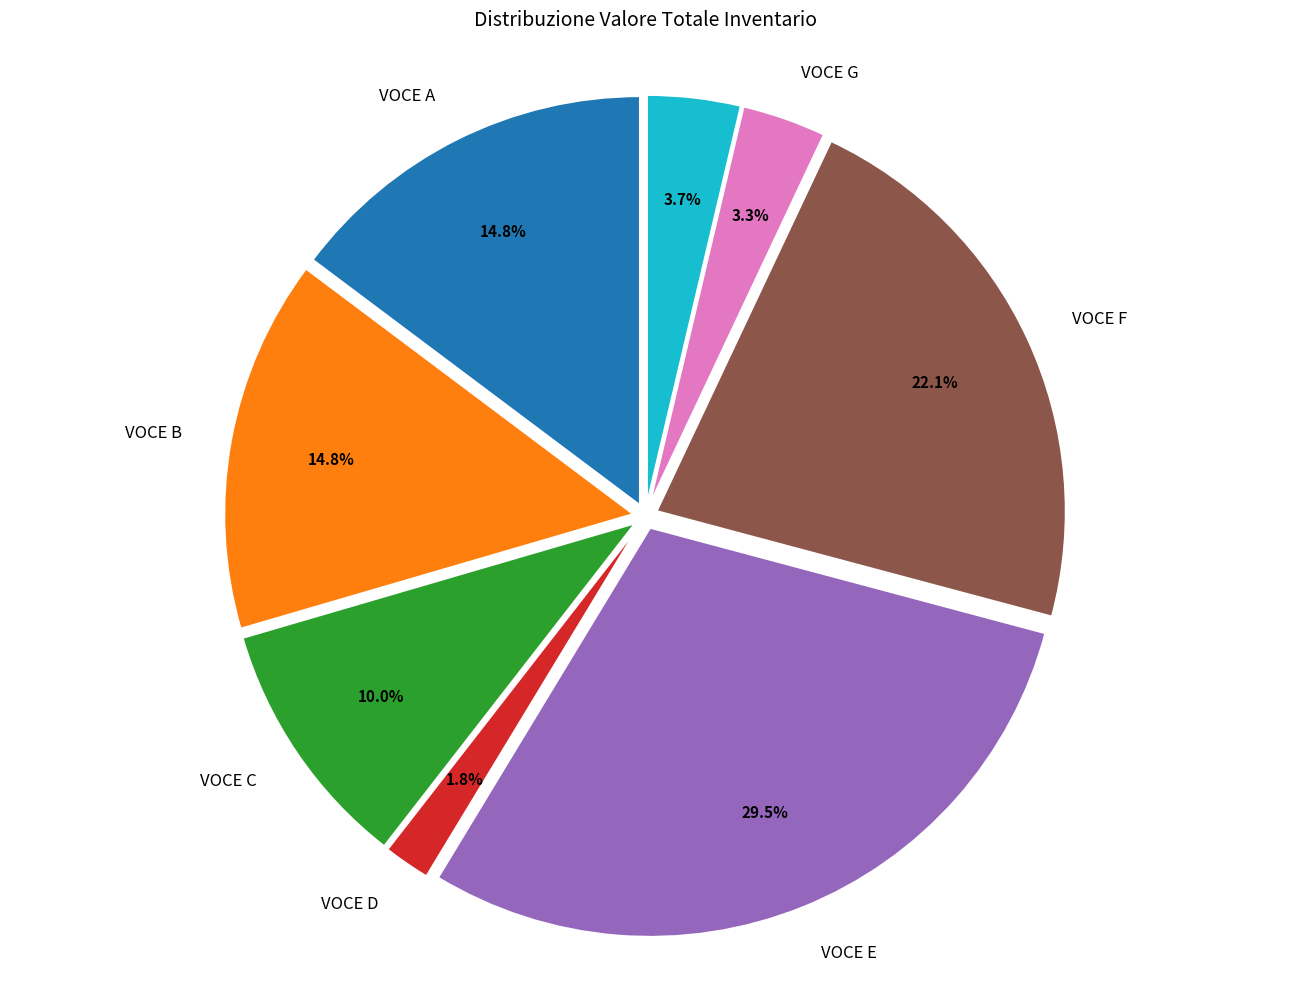

To the nearest percent, what is the average slice percentage?

12%